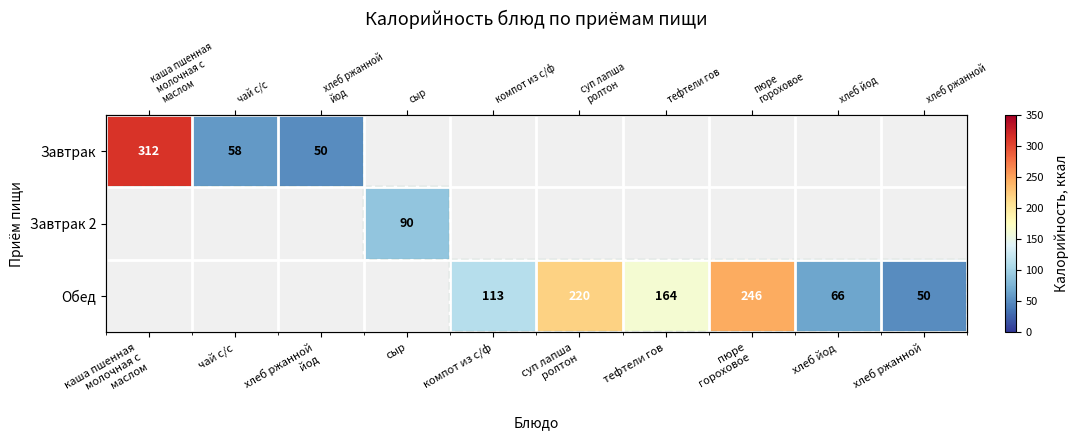

Which series has the widest spread of values?

Завтрак